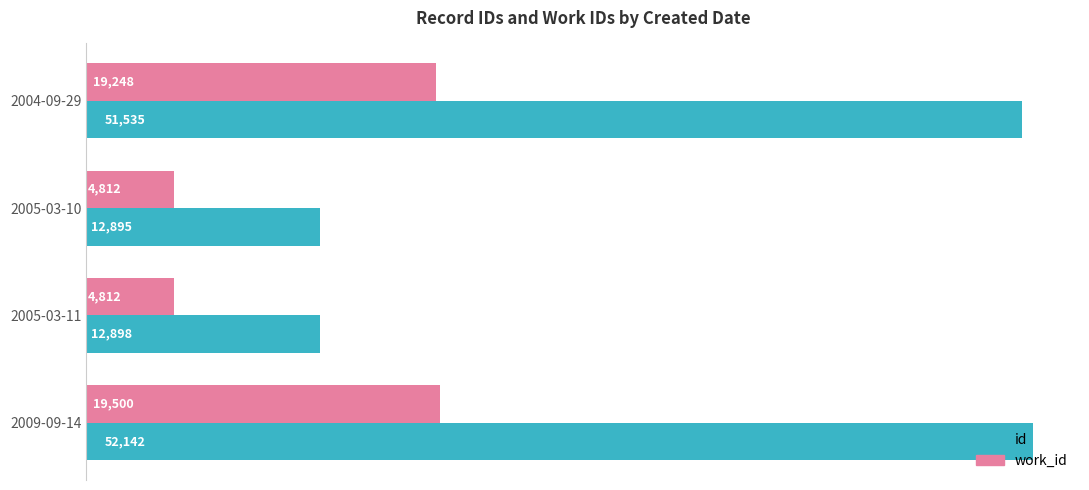

Count the number of data series in this chart.

2